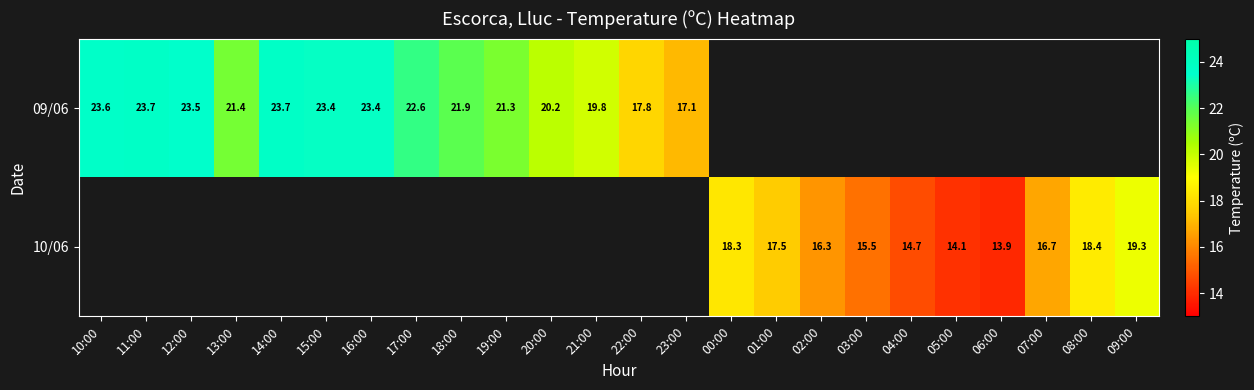

Between 13:00 and 16:00, which is larger?

16:00